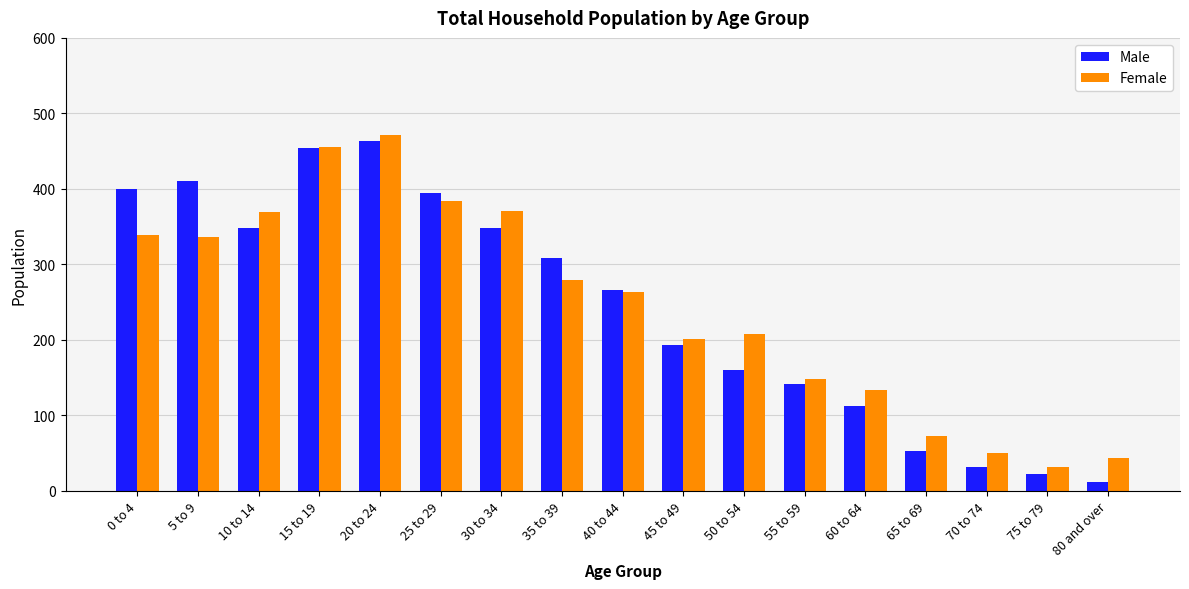

The value of Male at 50 to 54 is 160. True or false?

True